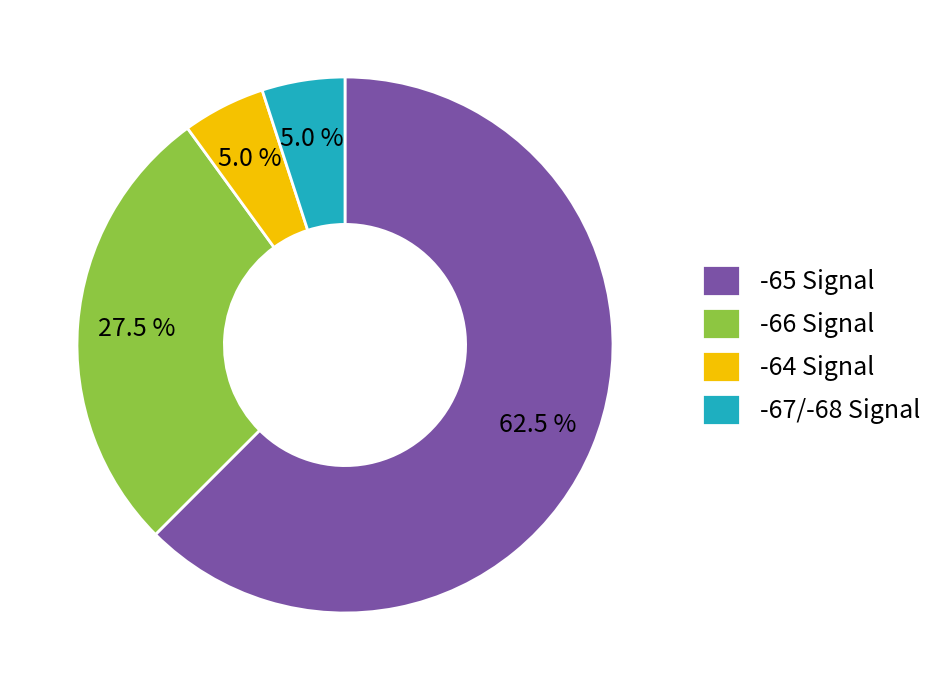

Does any single category account for the majority?

Yes